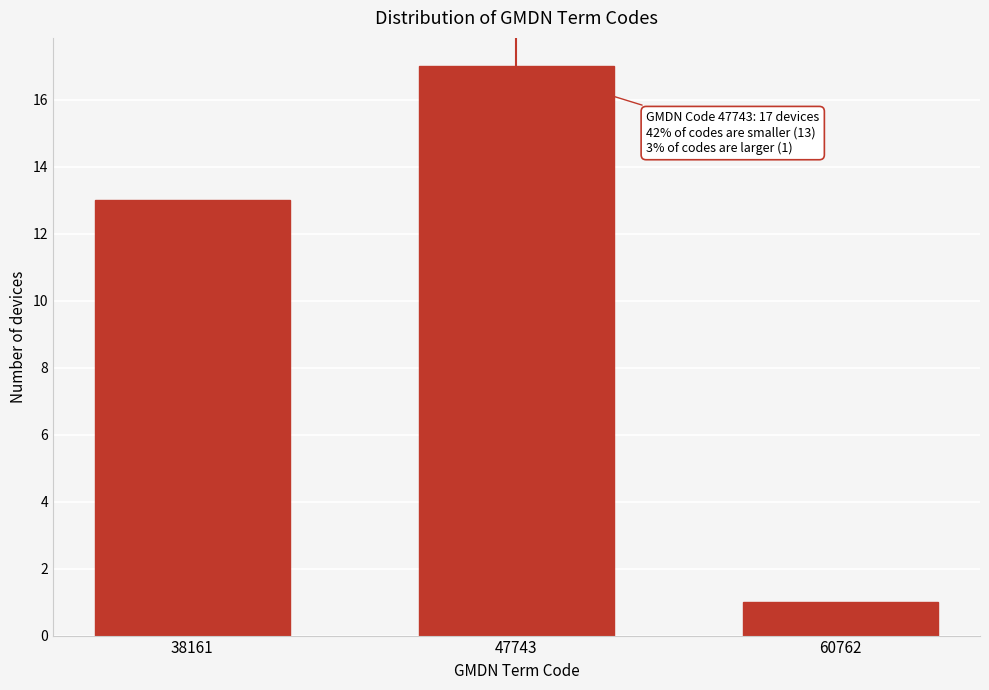

Reading right to left, what are all the values shown in this chart?

1	17	13